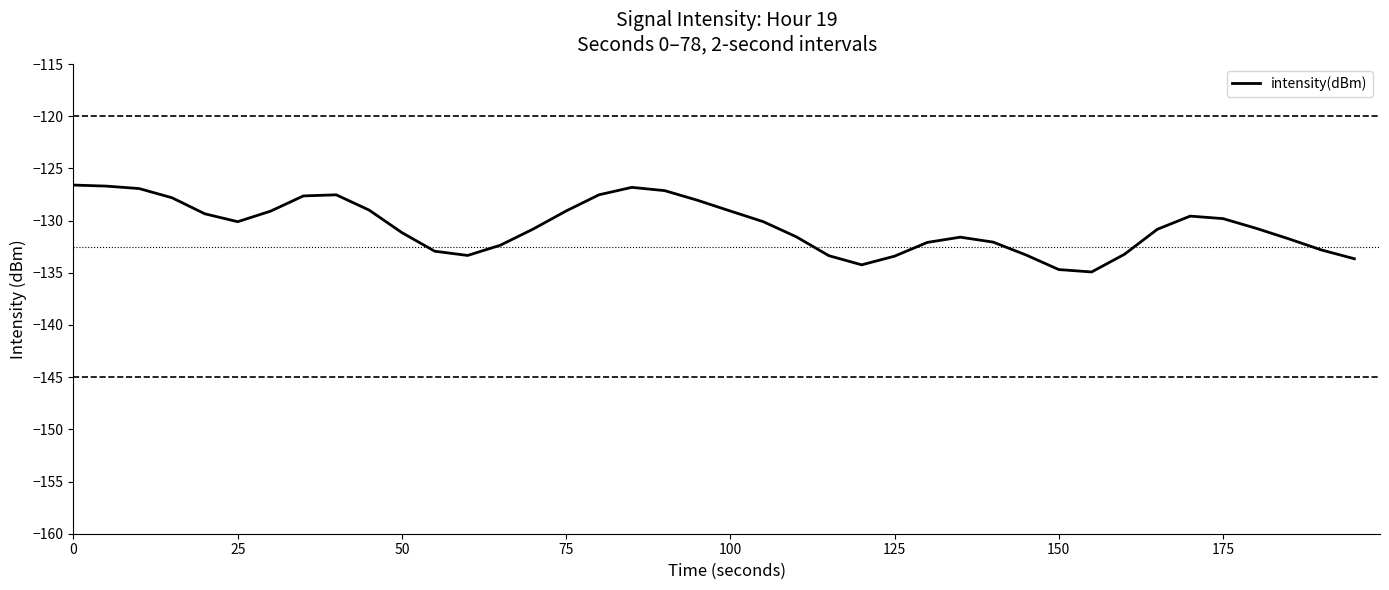

How many values exceed -130?

17